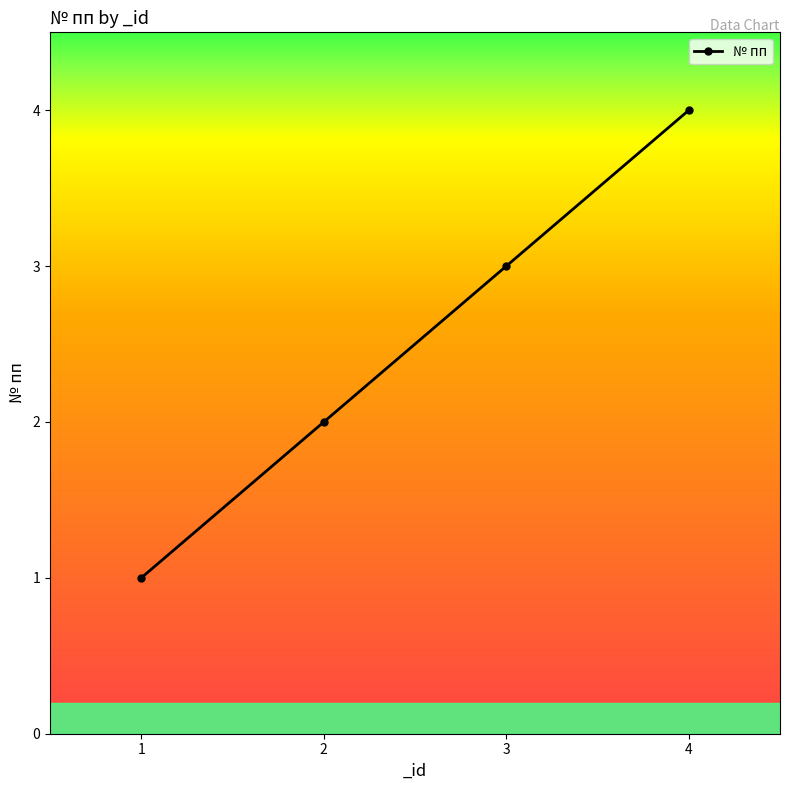

Reading right to left, extract all data points from this chart.

4	3	2	1